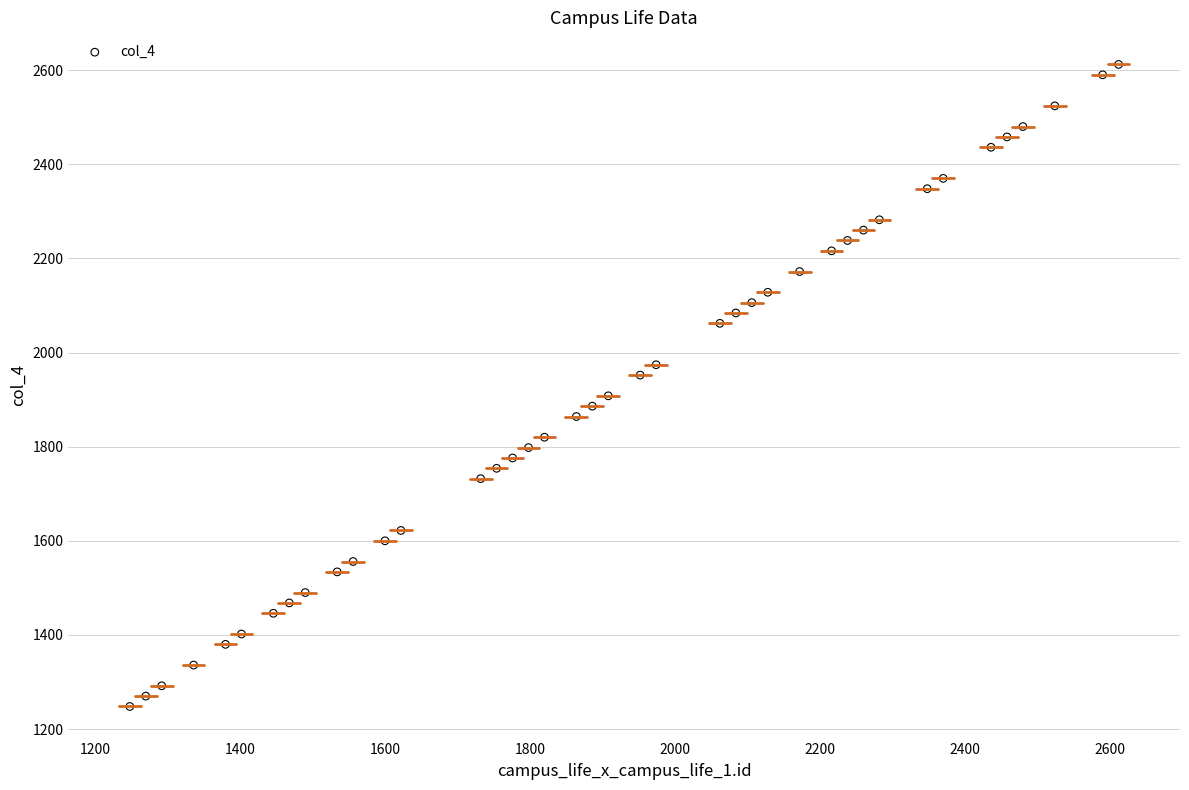

What is the range of X values (max minus min)?

1364